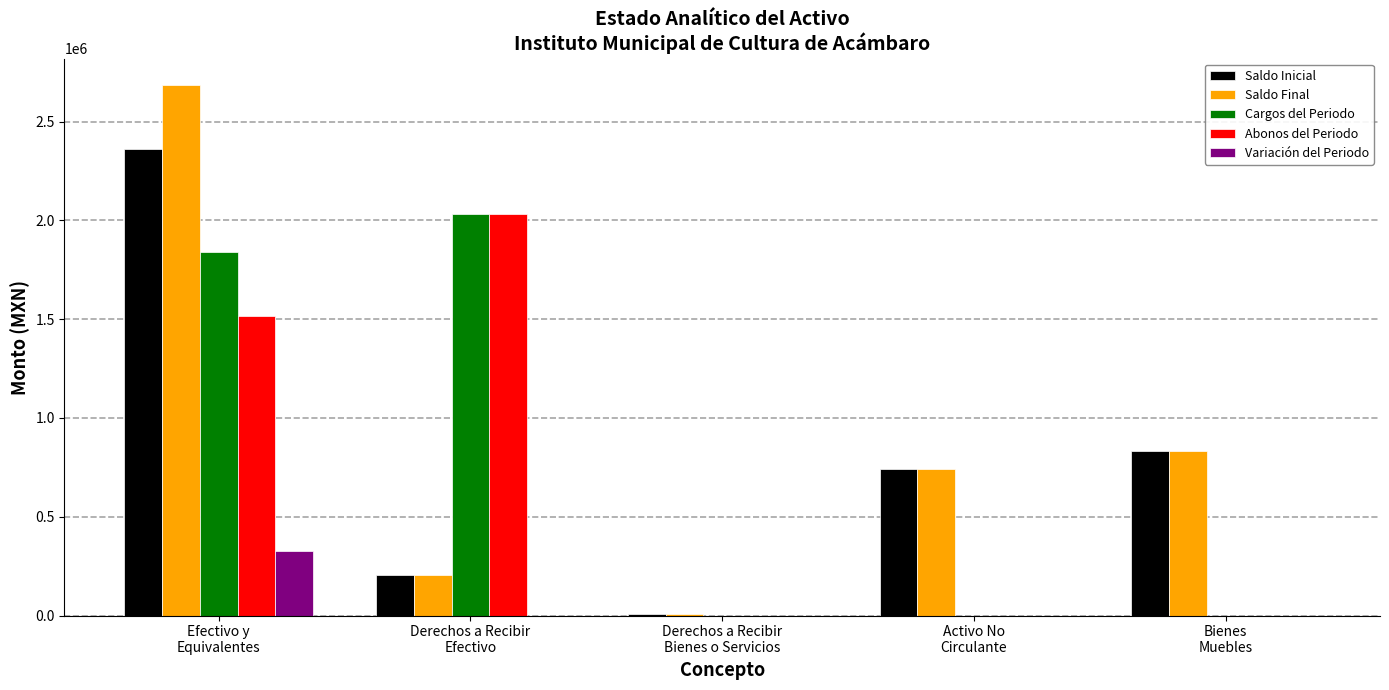

True or false: Abonos del Periodo has a value of 0.0 at Bienes
Muebles.

True